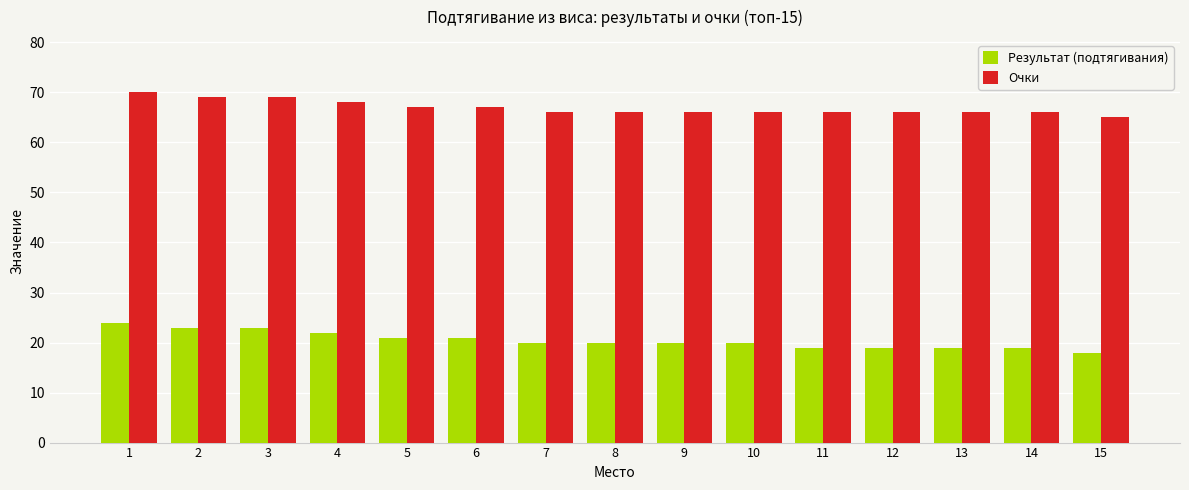

Rank the series by their maximum value, from lowest to highest.

Результат (подтягивания), Очки